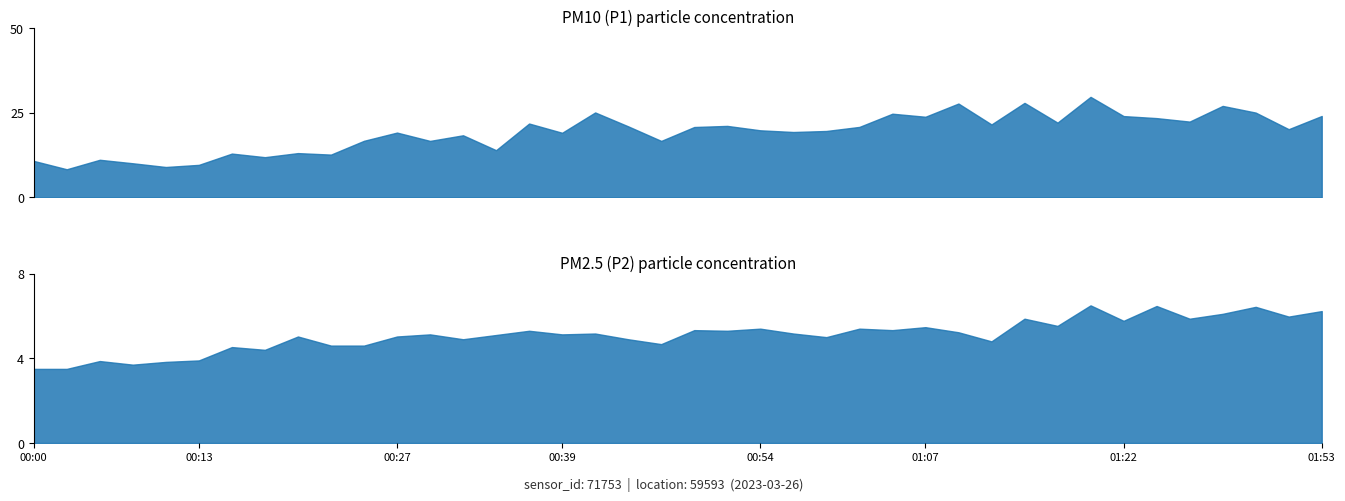

How many lines are shown in the chart?

2